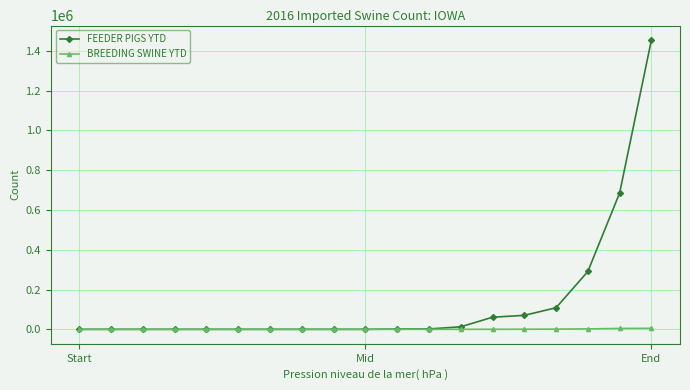

What is the greatest value displayed?

1454987